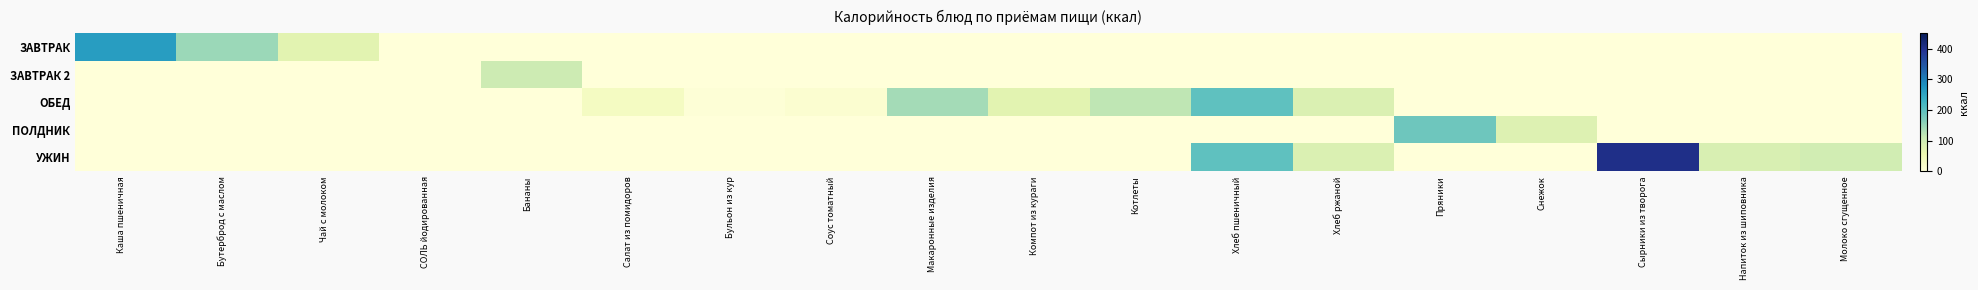

Between Соус томатный and Компот из кураги, which series saw the biggest shift?

ОБЕД